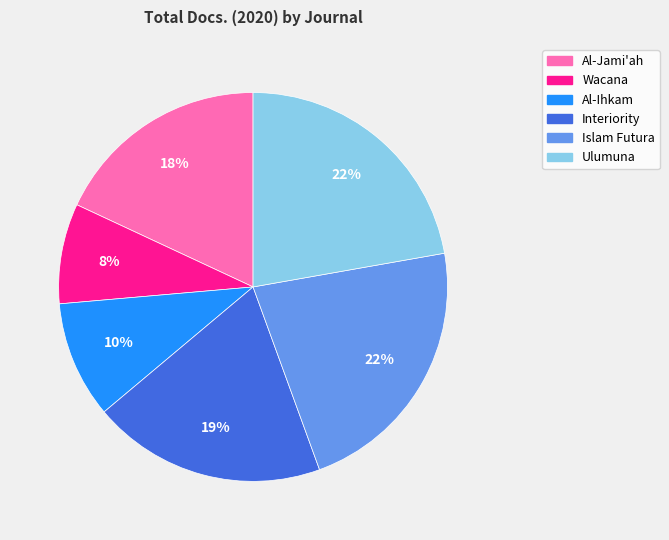

What percentage is the Wacana slice, to the nearest percent?

8%